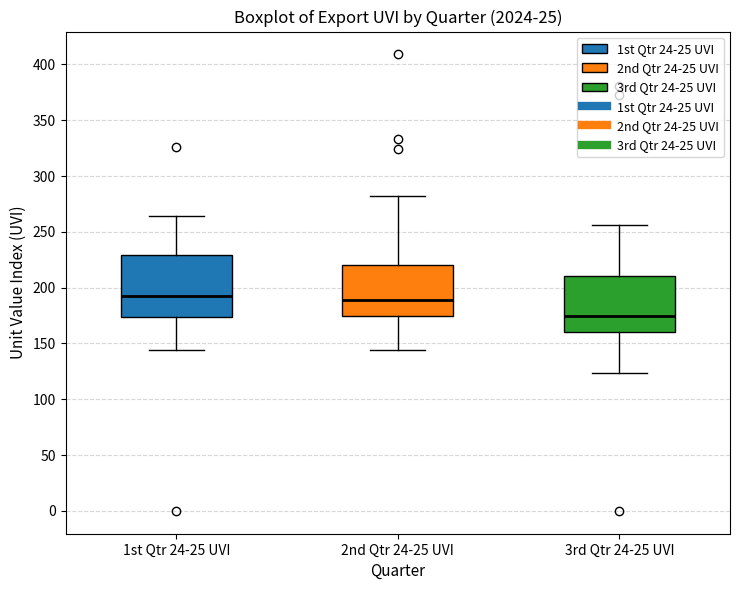

Where is the lower edge of the box for 3rd Qtr 24-25 UVI on the y-axis? The values are not printed on the chart, so give them approximately, as read against the axis.

160